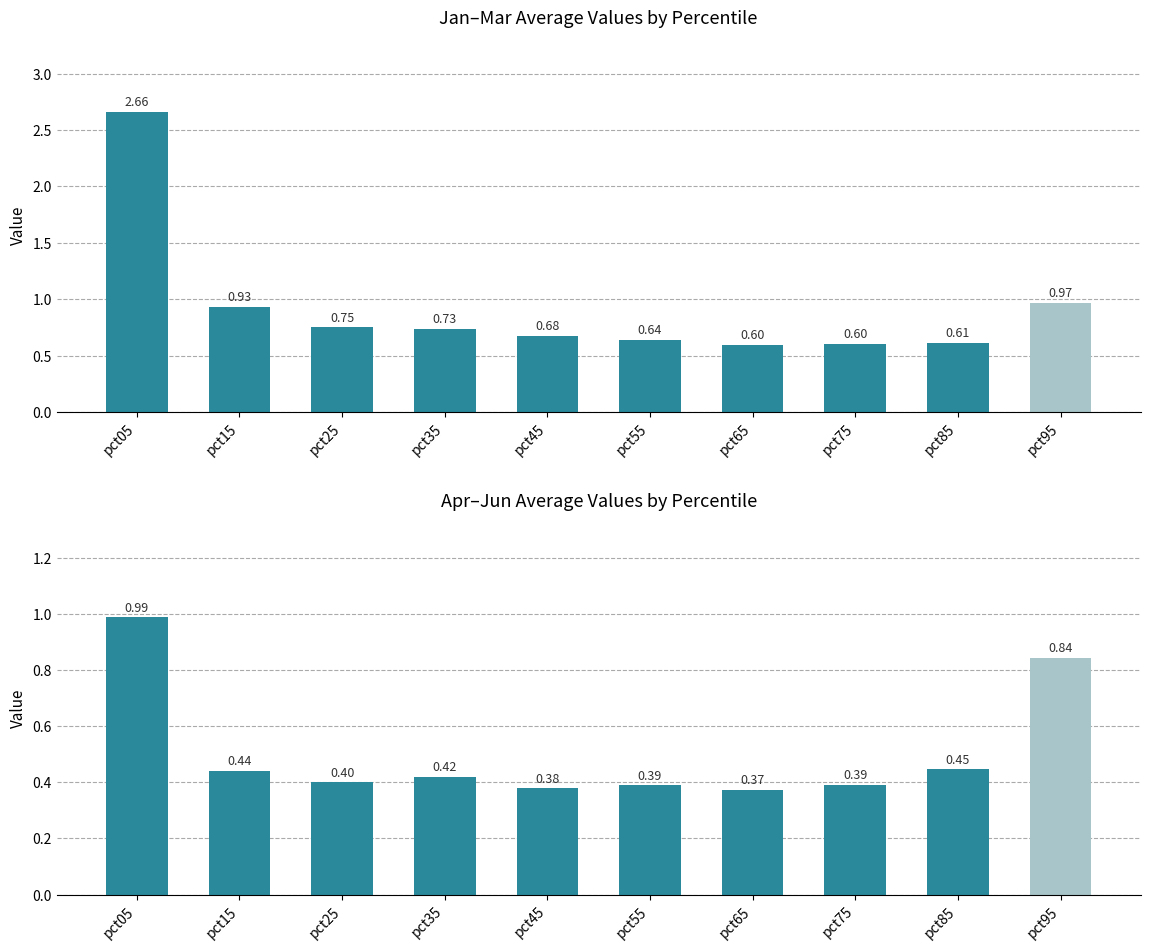

At pct15, list the series in order from largest to smallest.

Jan-Mar Avg, Apr-Jun Avg